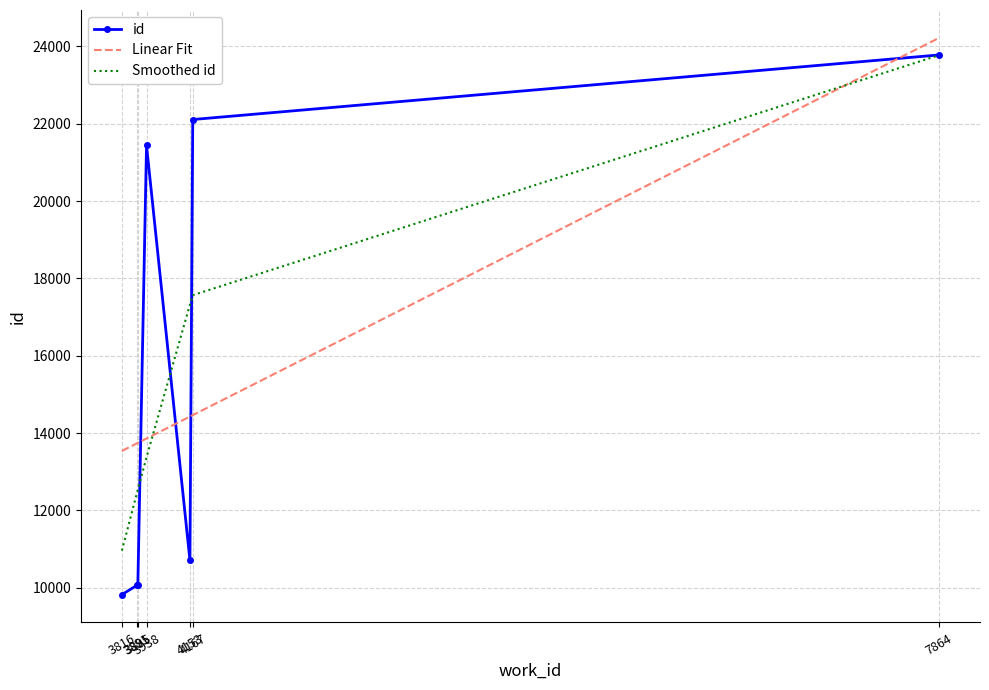

Where does the Smoothed id series first go above 13375?

3938